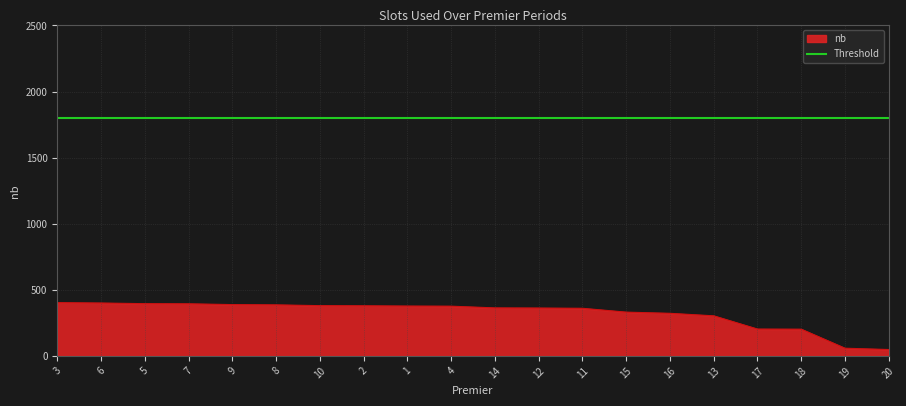

True or false: the data shows 360 at 11.

True